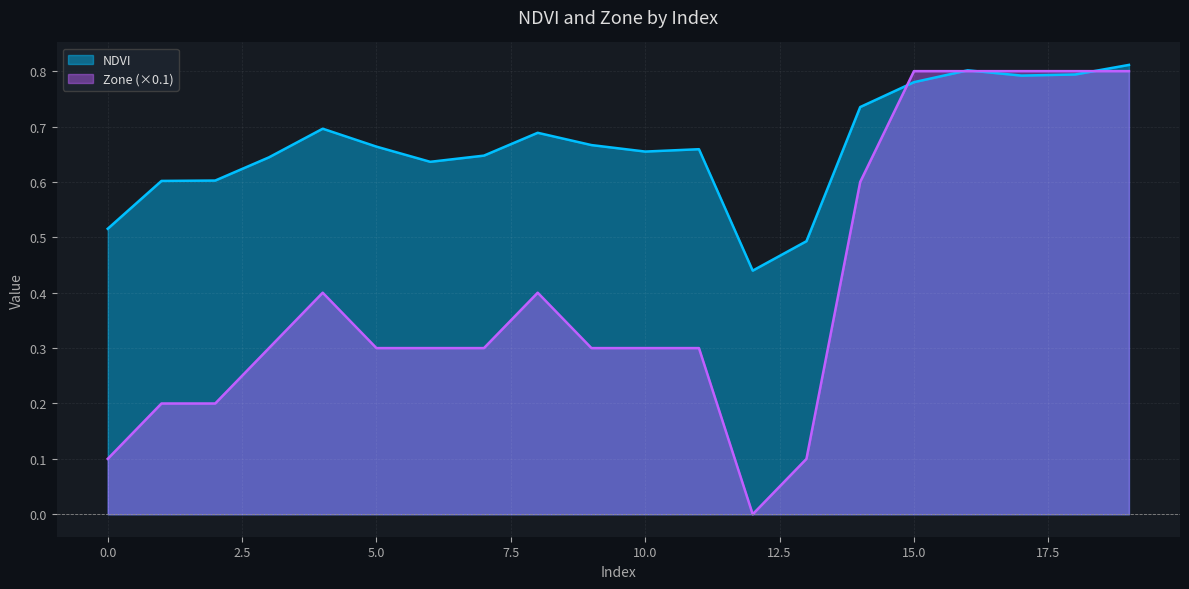

Between 5 and 0, which is larger?

5